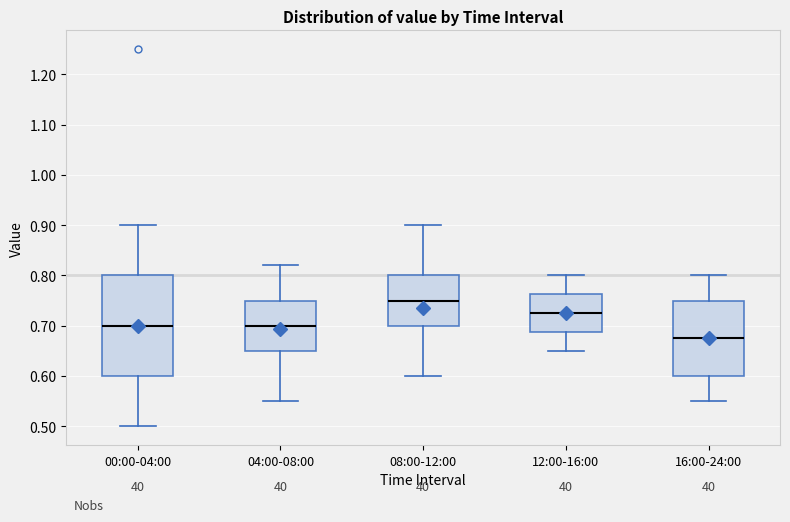

Where does the lower whisker of the box for 00:00-04:00 end on the y-axis? The values are not printed on the chart, so give them approximately, as read against the axis.

0.50